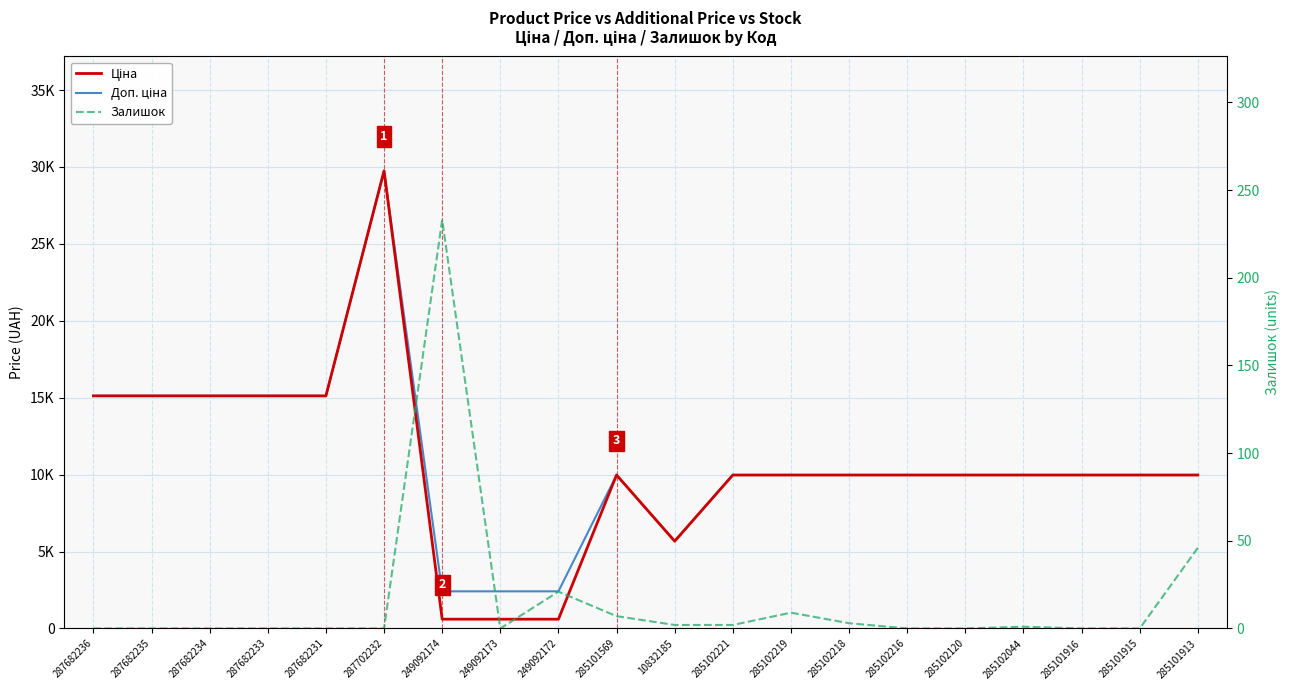

At which label does Ціна reach its minimum?

249092174